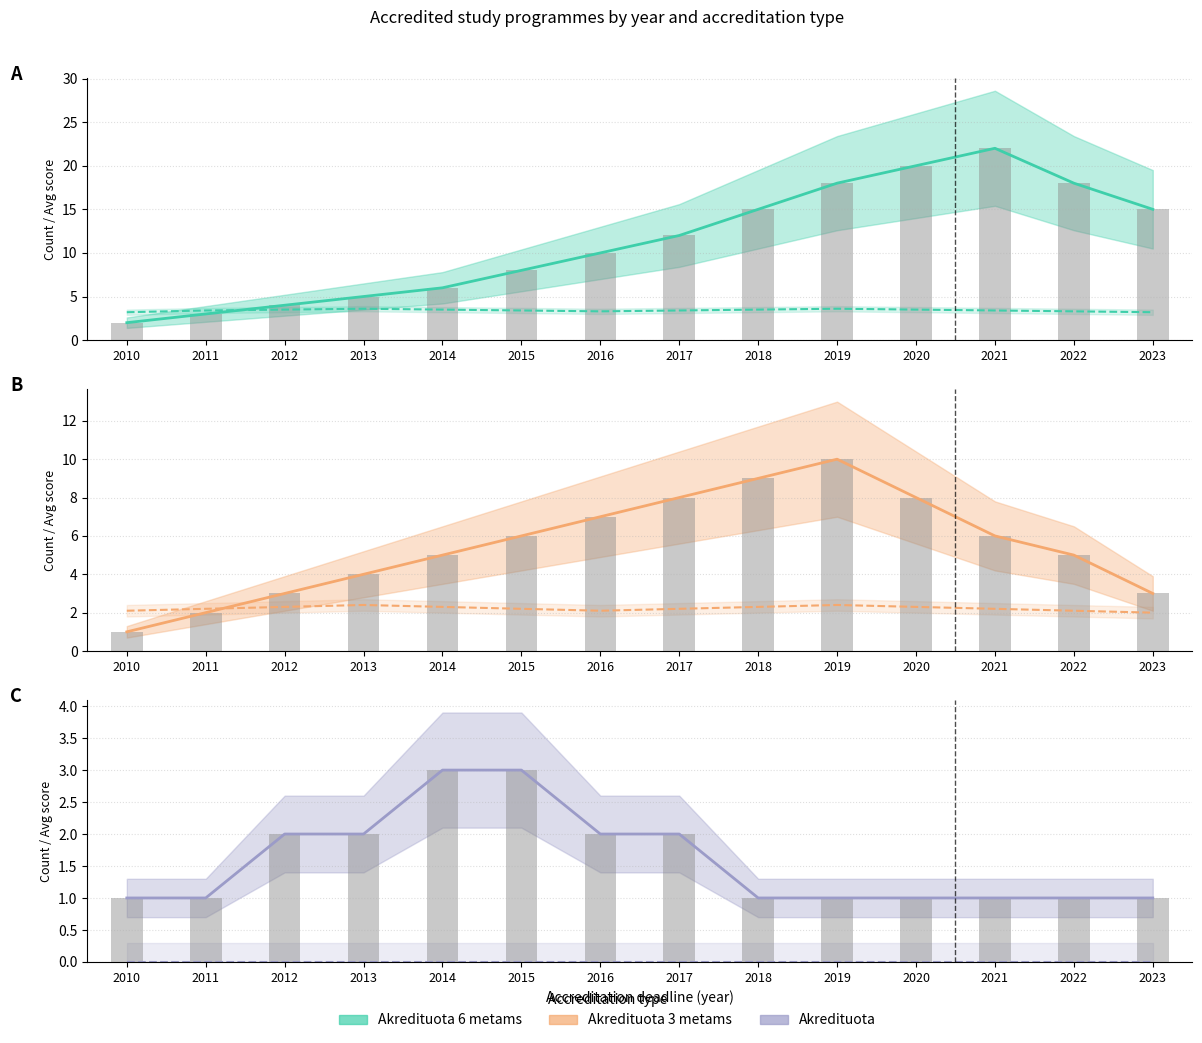

How many bars are there in total?

42